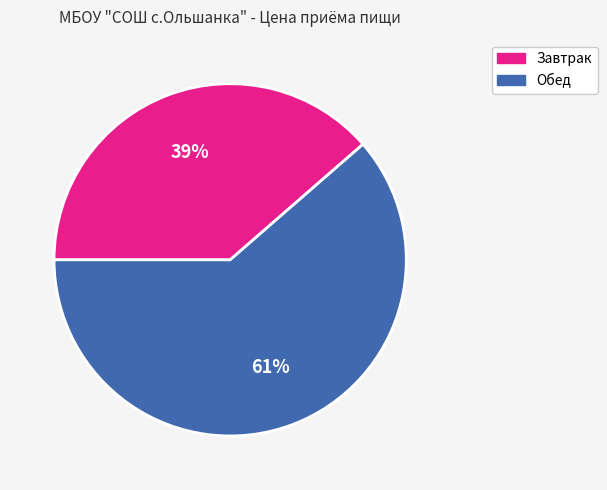

Which category has the biggest portion of the pie?

Обед